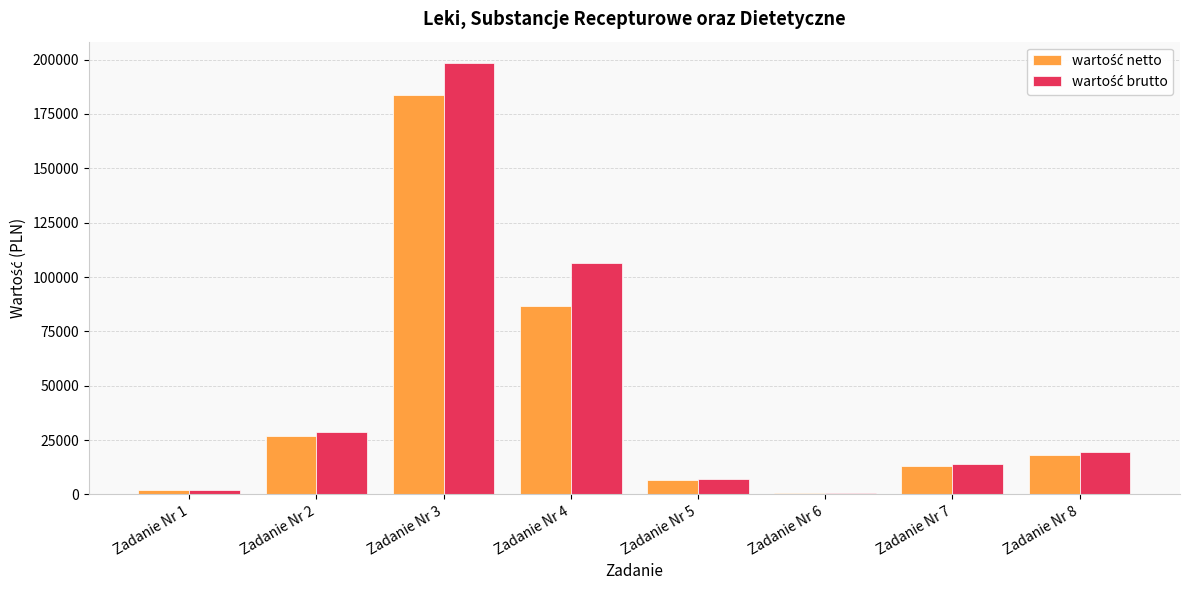

What is the total value across all series at Zadanie Nr 6?

1201.9